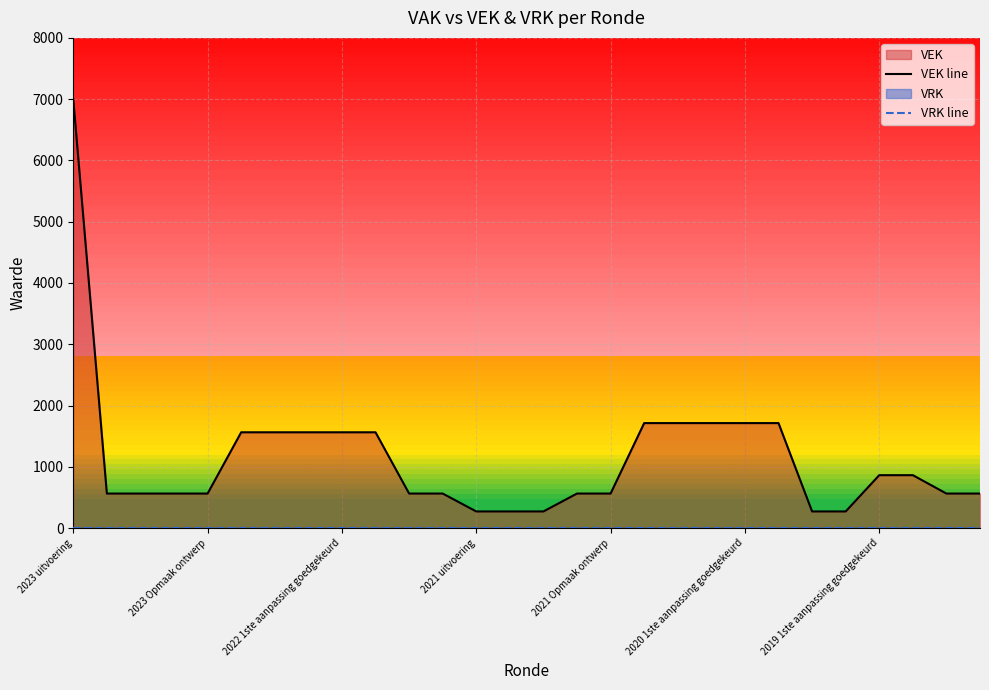

Which category has the lowest value in the VRK line series?

2023 uitvoering